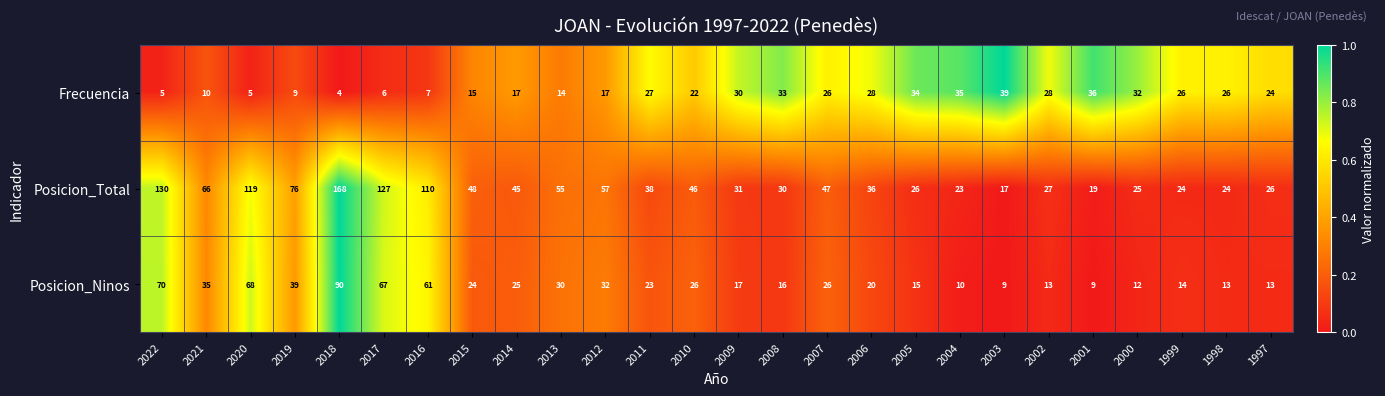

What is the difference between the second highest and second lowest values in the Posicion_Ninos series?

61